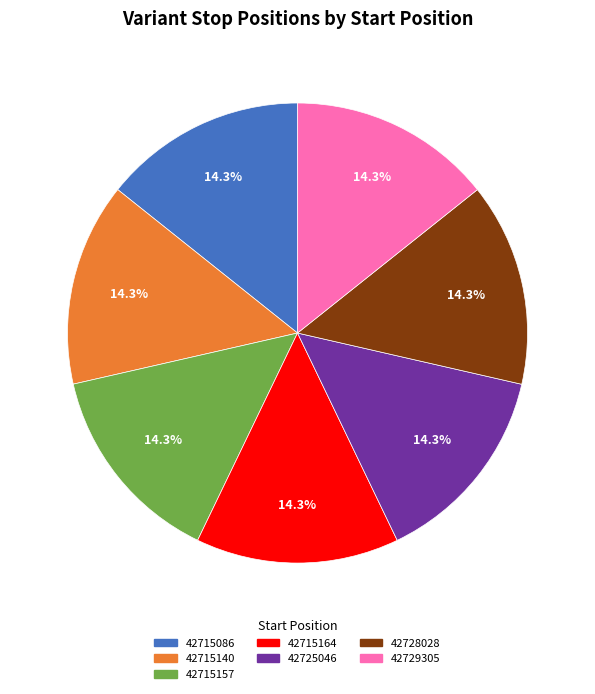

What portion of the pie excludes 42715157?

85.7%